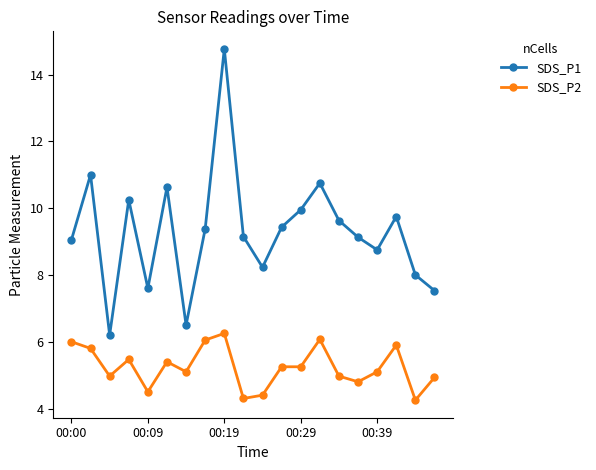

How many lines are shown in the chart?

2